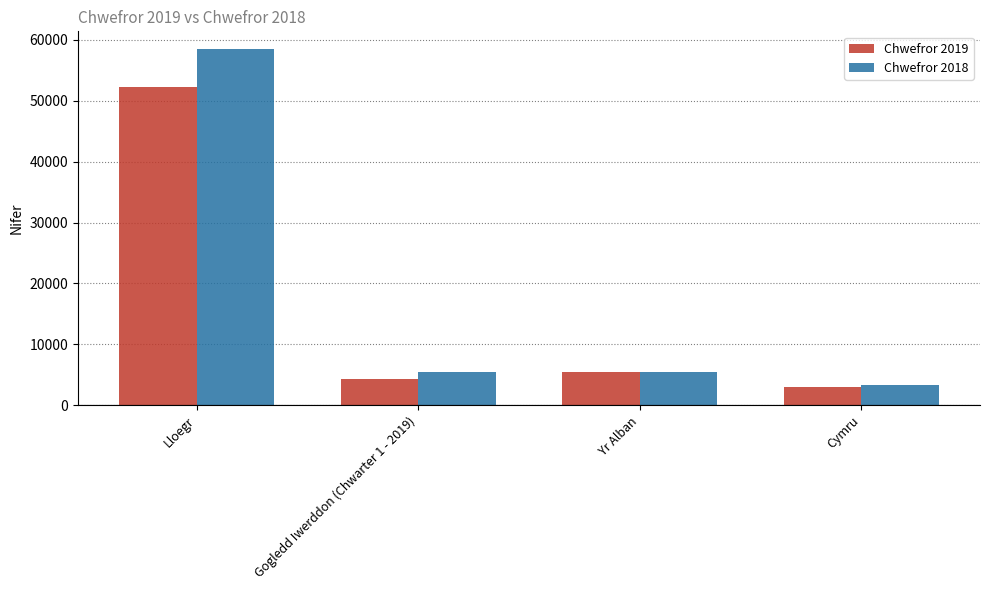

What is the lowest value of the Chwefror 2019 series?

2988